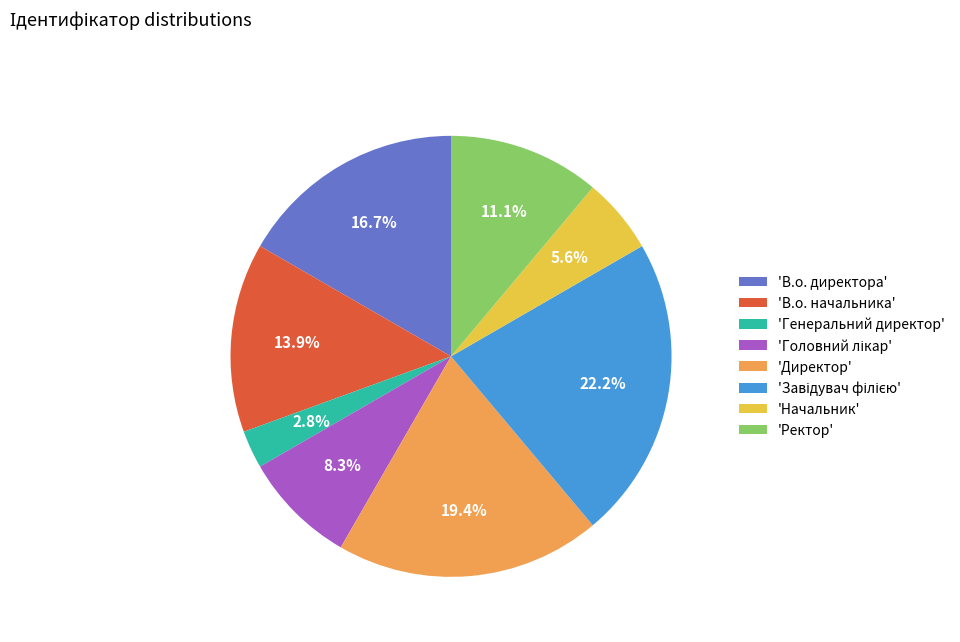

What portion of the pie excludes 'В.о. начальника'?

86.1%